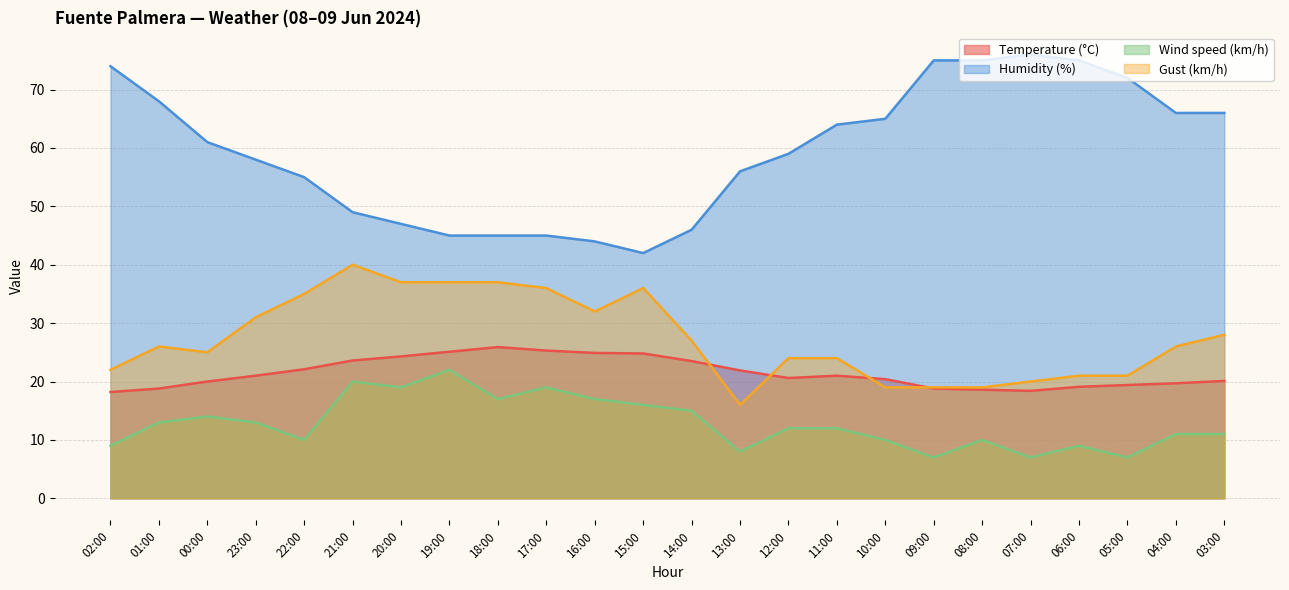

True or false: Wind speed (km/h) has more than 0 interior local peaks.

True